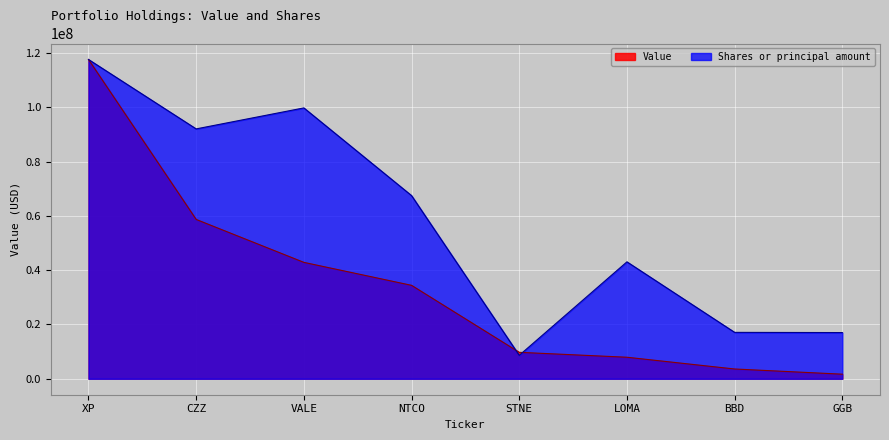

How many times do Value and Shares or principal amount cross each other?

2